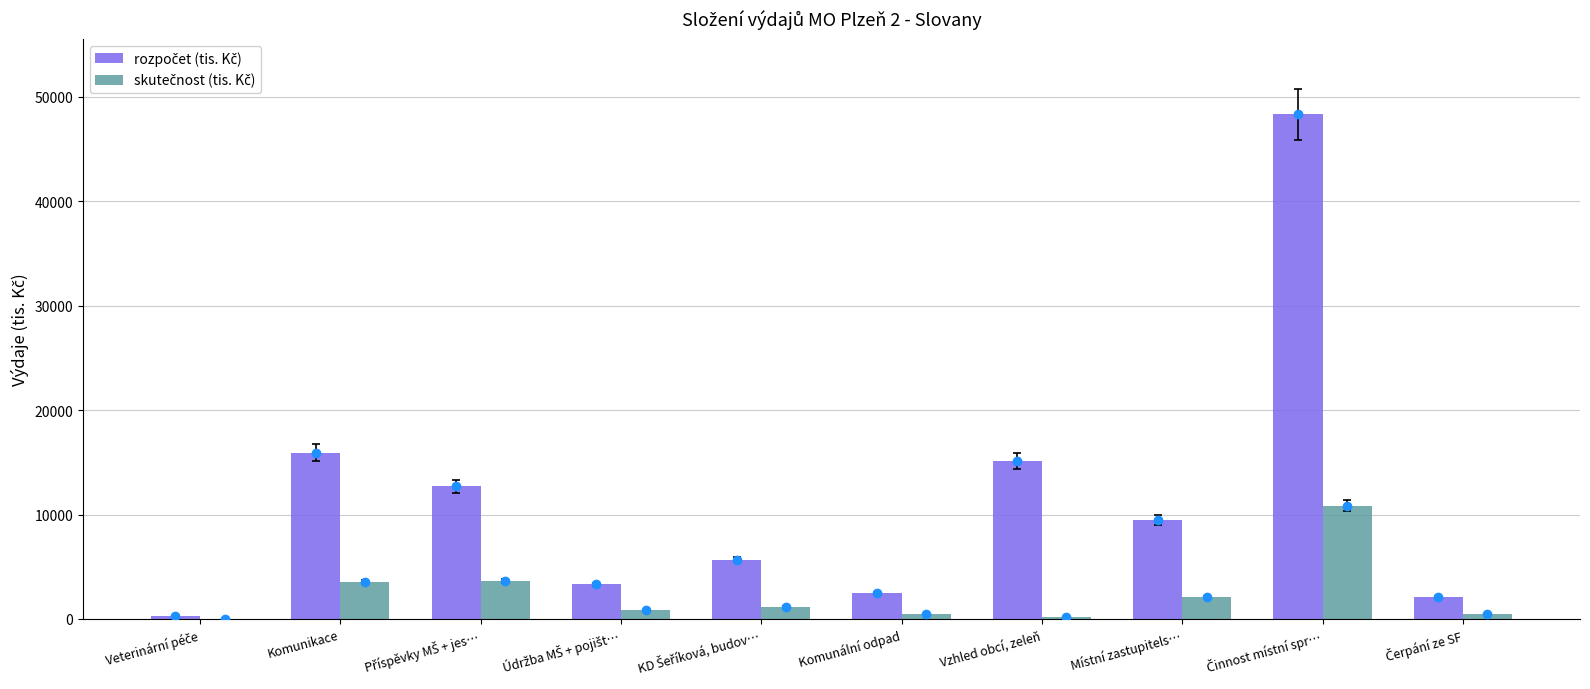

What is the maximum value shown in the chart?

48322